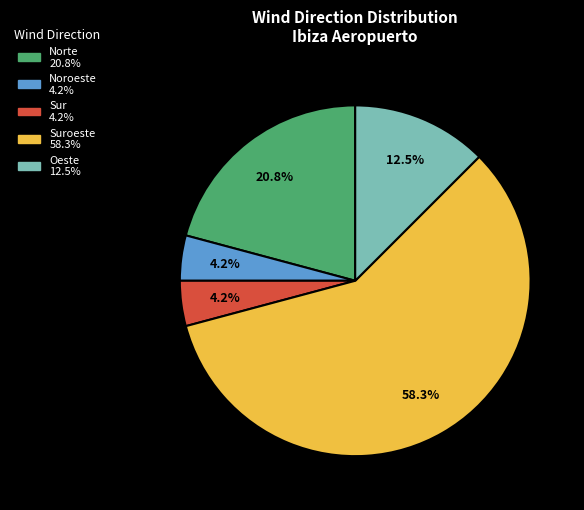

Does any single category account for the majority?

Yes